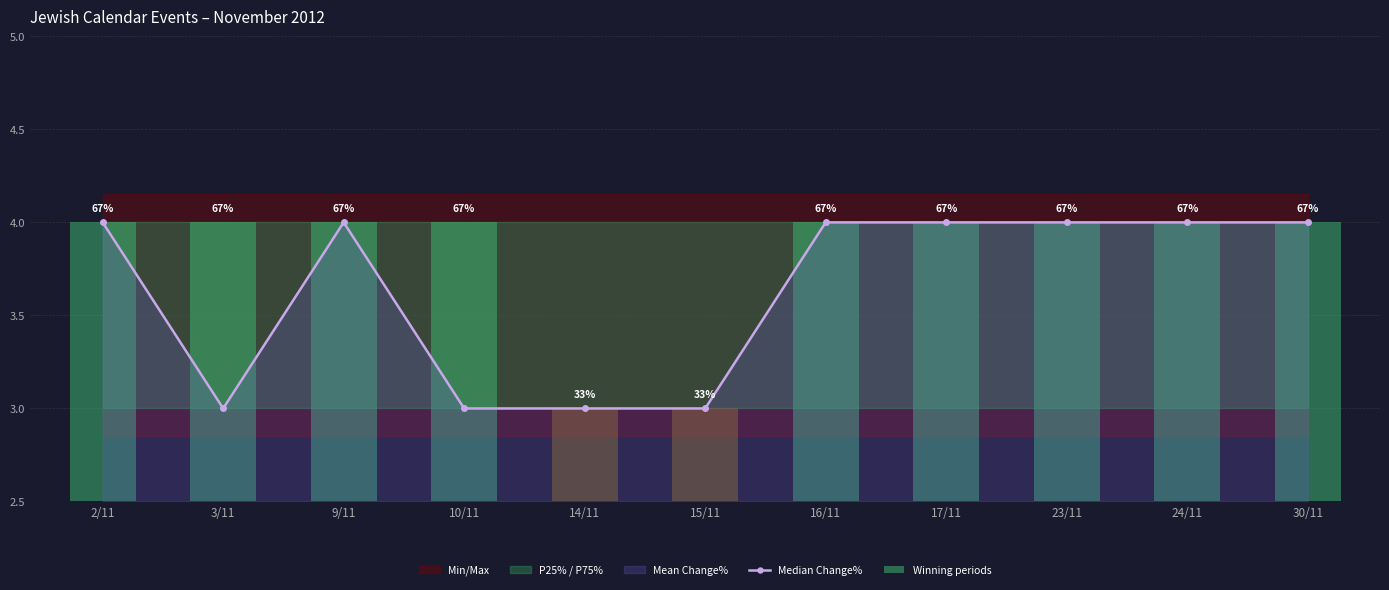

Which category has the highest value in the Winning periods series?

2/11